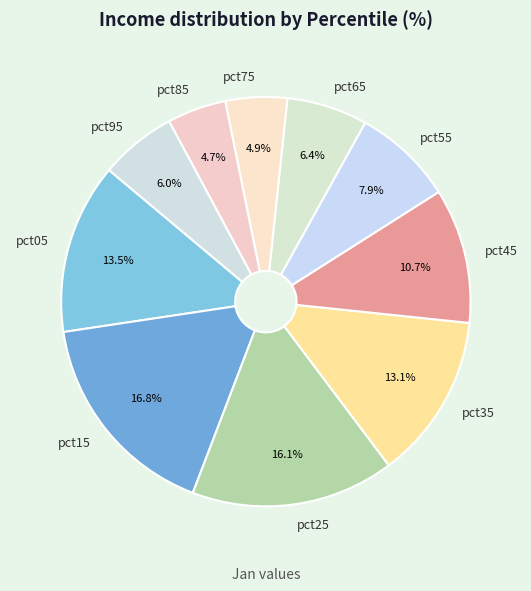

Which category has the biggest portion of the pie?

pct15